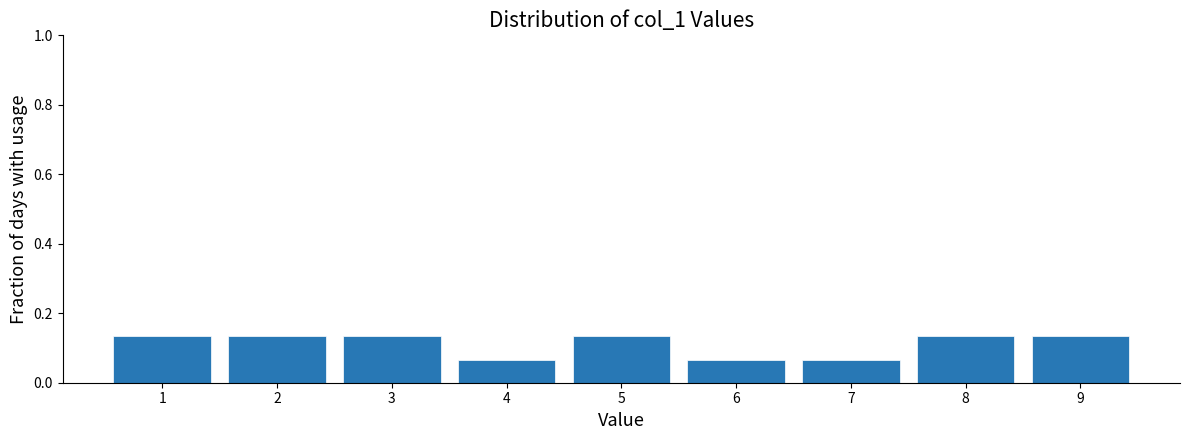

Reading left to right, transcribe this chart: for each bar, give the range it covers on the x-axis and its height. The values are not printed on the chart, so give them approximately, as read against the axis.

0.5 to 1.5: 0.14
1.5 to 2.5: 0.14
2.5 to 3.5: 0.14
3.5 to 4.5: 0.06
4.5 to 5.5: 0.14
5.5 to 6.5: 0.06
6.5 to 7.5: 0.06
7.5 to 8.5: 0.14
8.5 to 9.5: 0.14